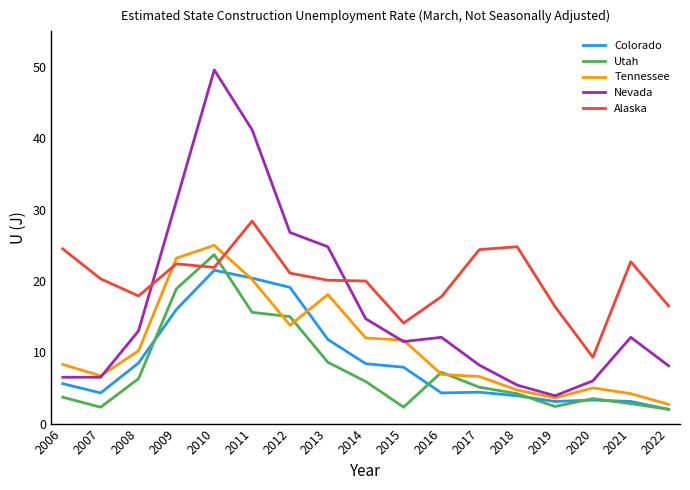

Which series ends up on top after the final intersection of Tennessee and Alaska?

Alaska